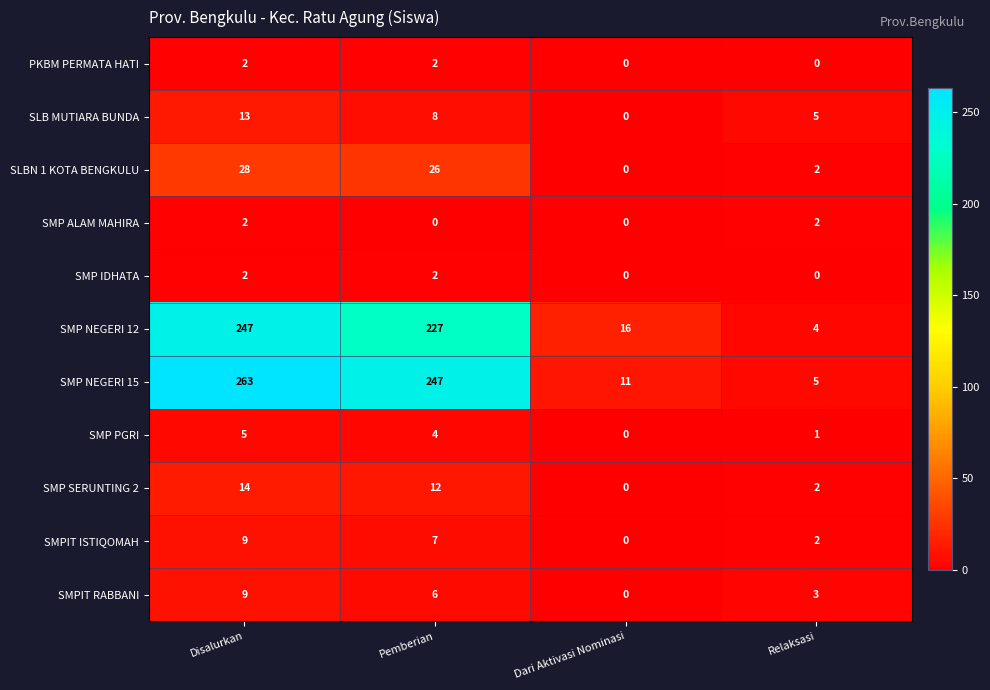

Which series has the widest spread of values?

SMP NEGERI 15